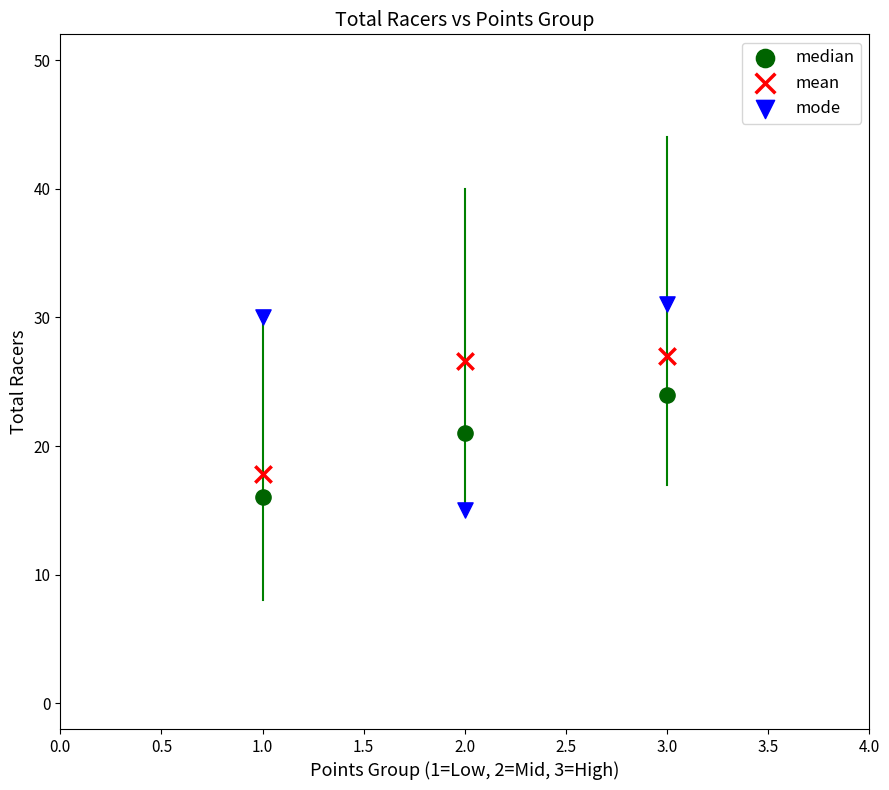

Across all data points, what is the range of Y values (max minus min)?

16.0